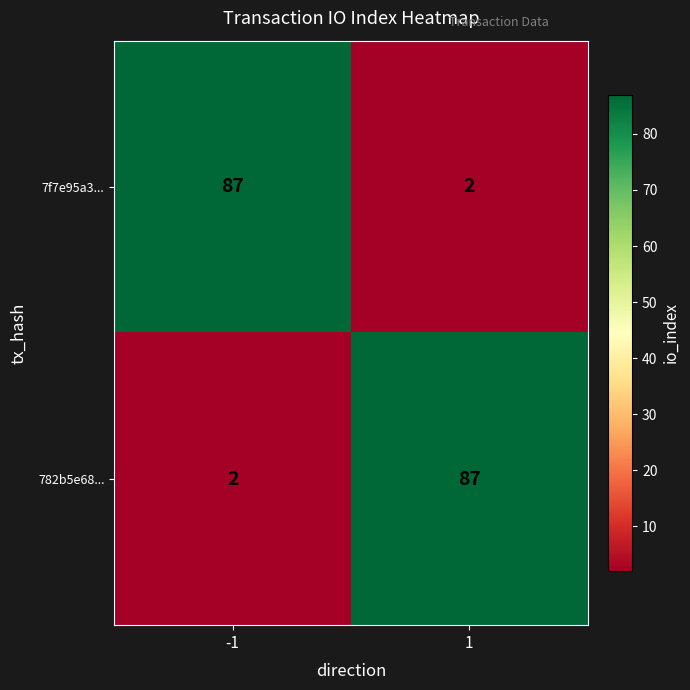

Reading left to right, list all the values displayed in this chart.

7f7e95a3...: 87	2
782b5e68...: 2	87